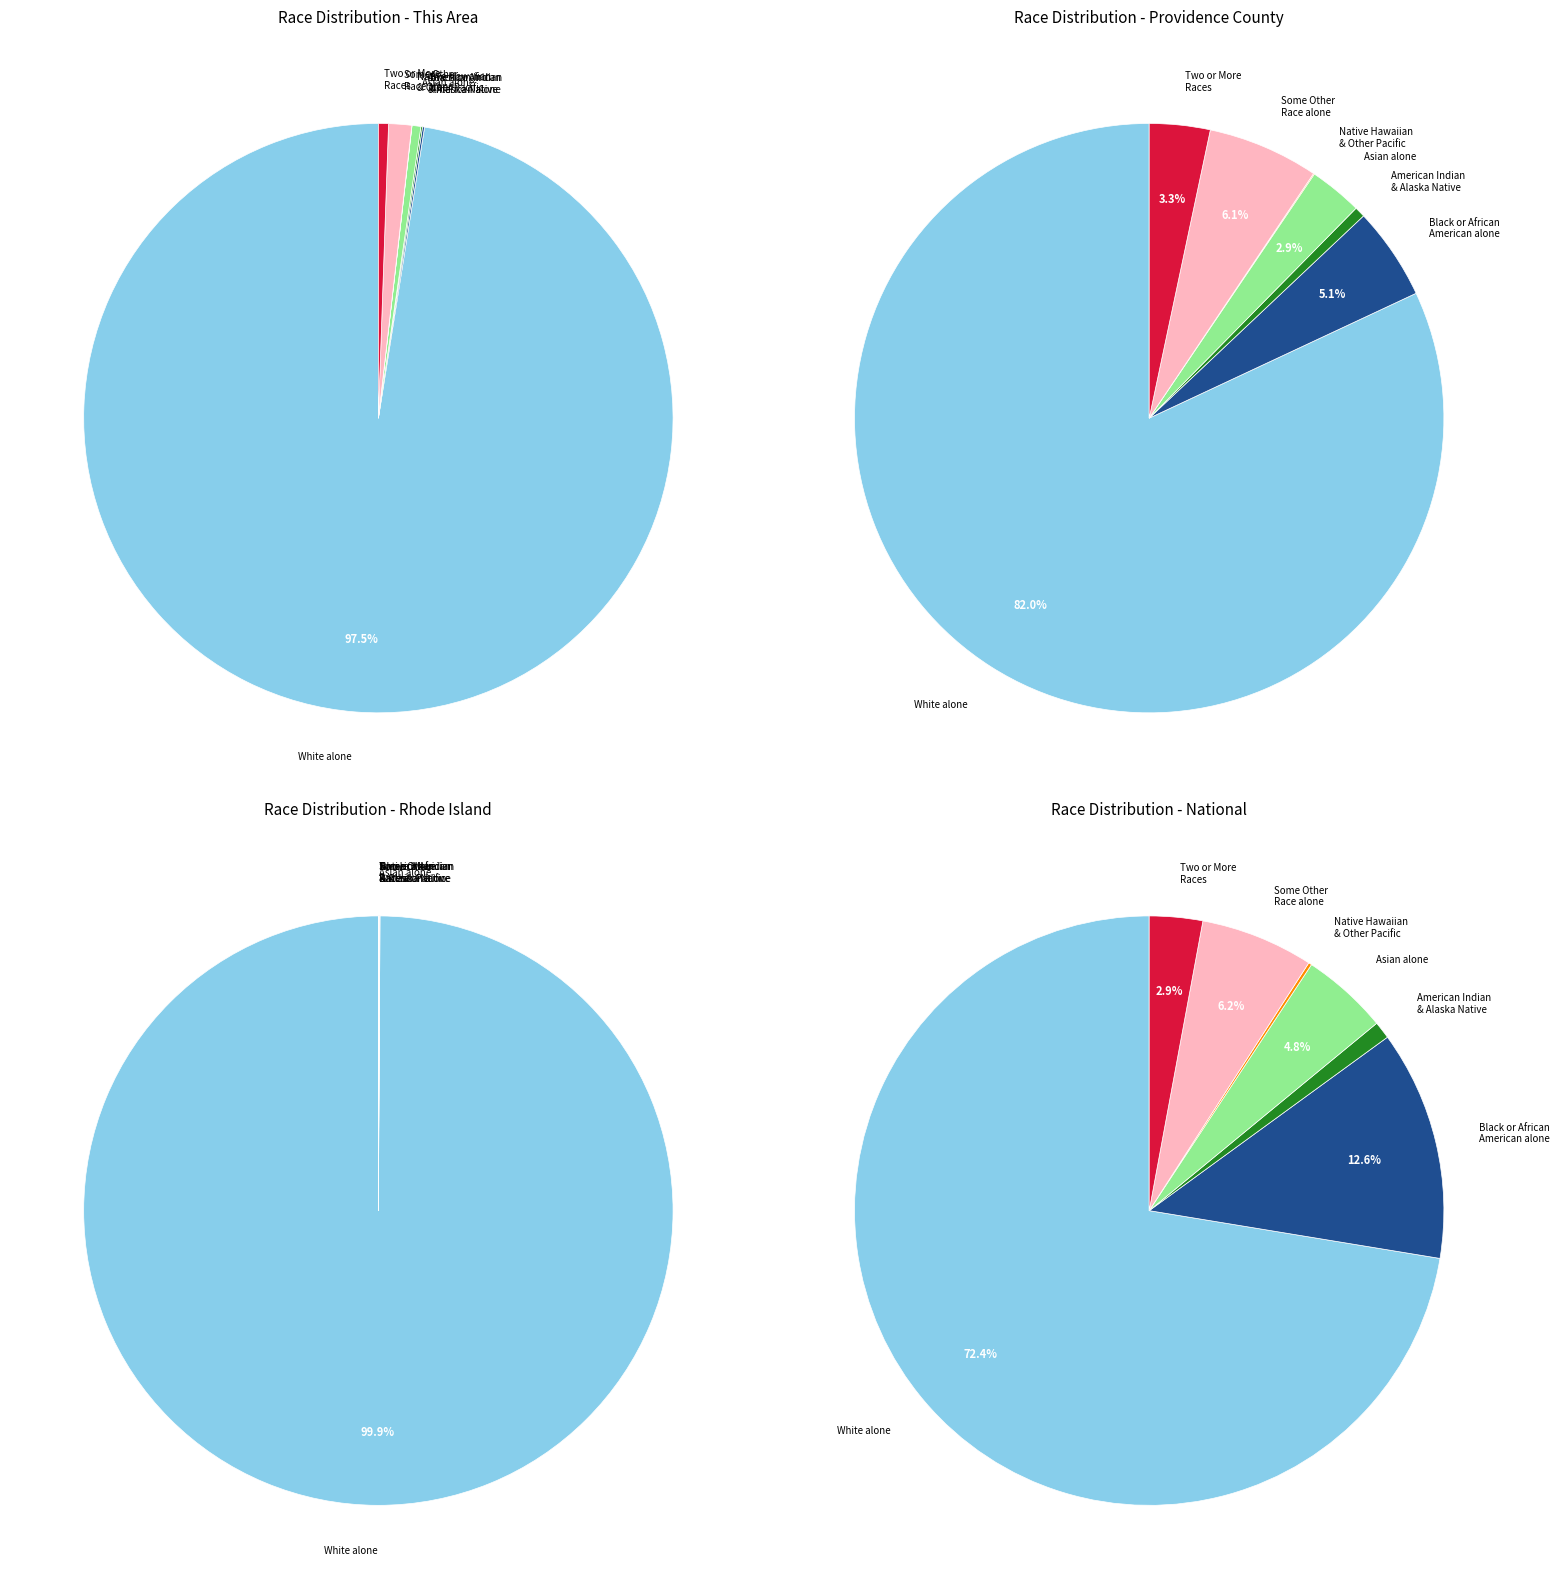

How many slices are in this pie chart?

7